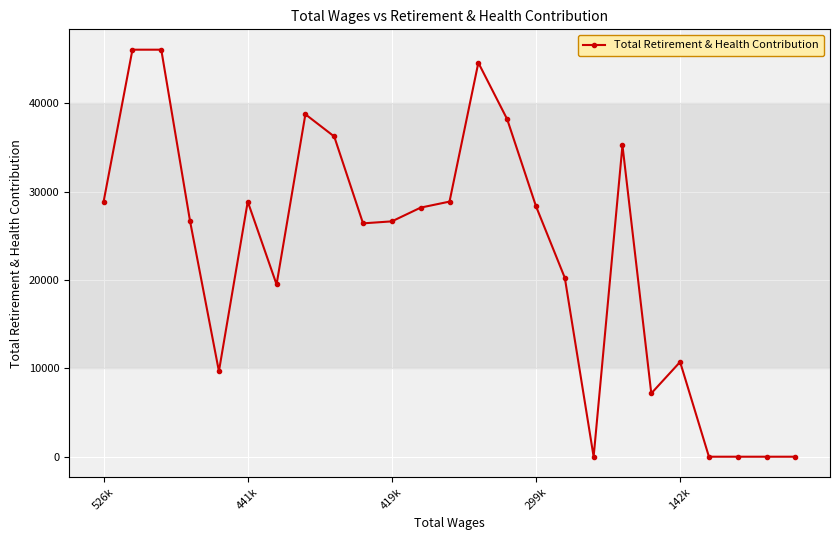

What is the greatest value displayed?

46076